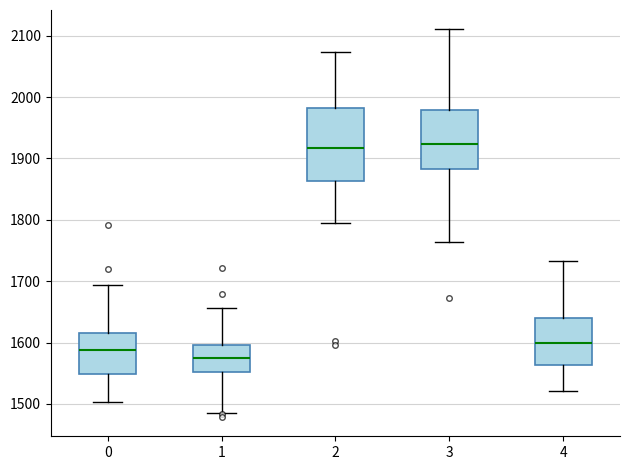

Reading left to right, transcribe this box plot: for each box, give where its median line is, the range the box spans, and where its two whiskers end, as read against the y-axis. The values are not printed on the chart, so give them approximately, as read against the axis.

0: median 1590, box 1550 to 1620, whiskers 1500 to 1690
1: median 1570, box 1550 to 1600, whiskers 1490 to 1660
2: median 1920, box 1860 to 1980, whiskers 1800 to 2070
3: median 1920, box 1880 to 1980, whiskers 1760 to 2110
4: median 1600, box 1560 to 1640, whiskers 1520 to 1730